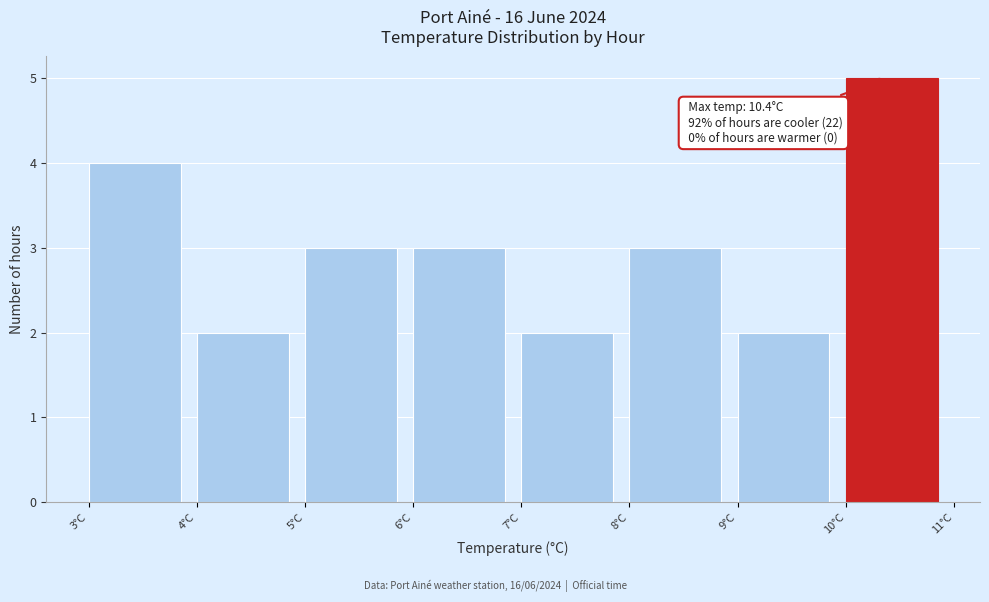

Over which range of the x-axis is the bar tallest?

10 to 11